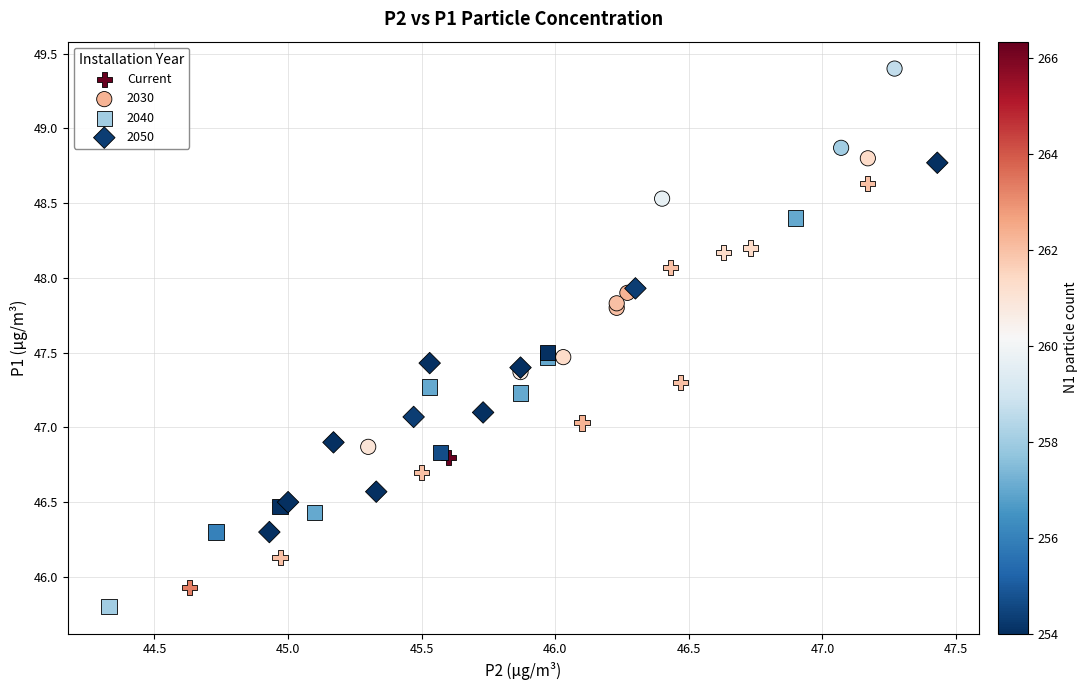

Which series reaches the maximum Y coordinate?

2030